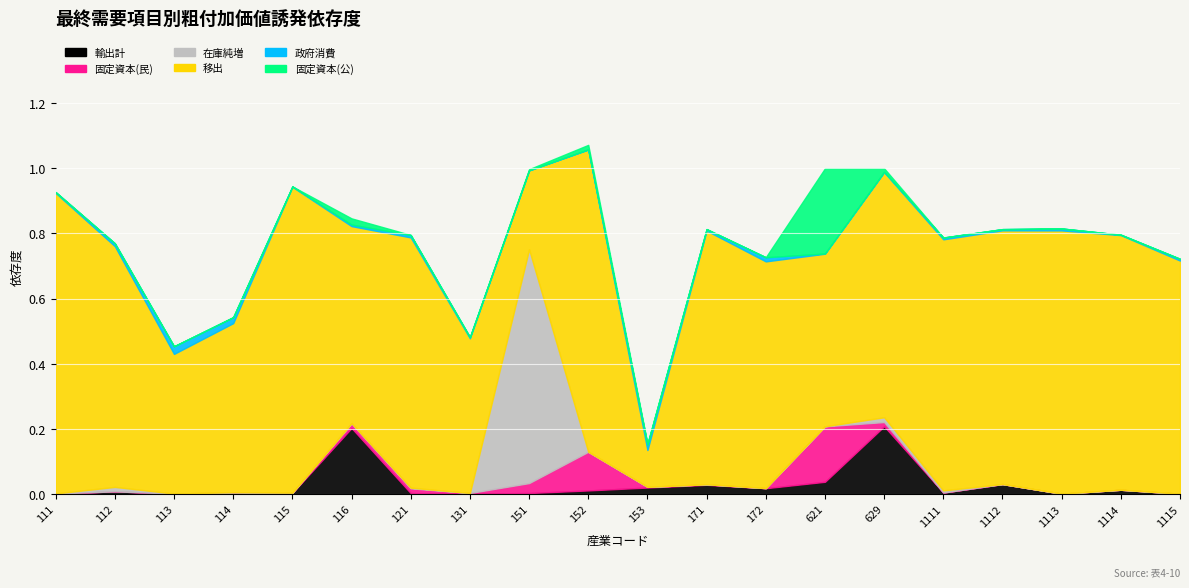

True or false: col_4 (一般政府消費支出) and col_10 (移出) cross at least once.

False